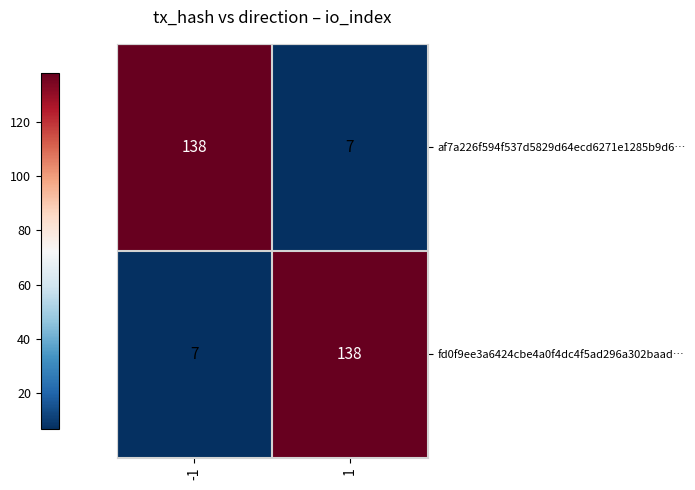

True or false: af7a226f594f537d5829d64ecd6271e1285b9d6… has a value of 190 at -1.

False